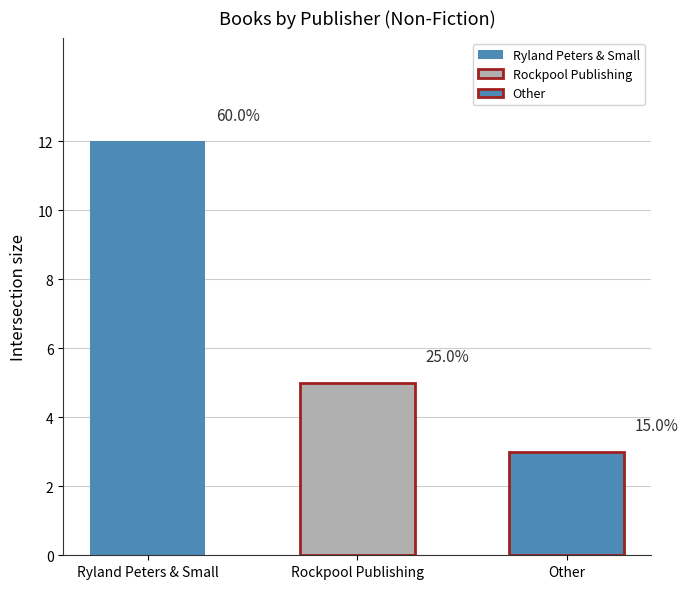

Where does the Count series first go above 5?

Ryland Peters & Small